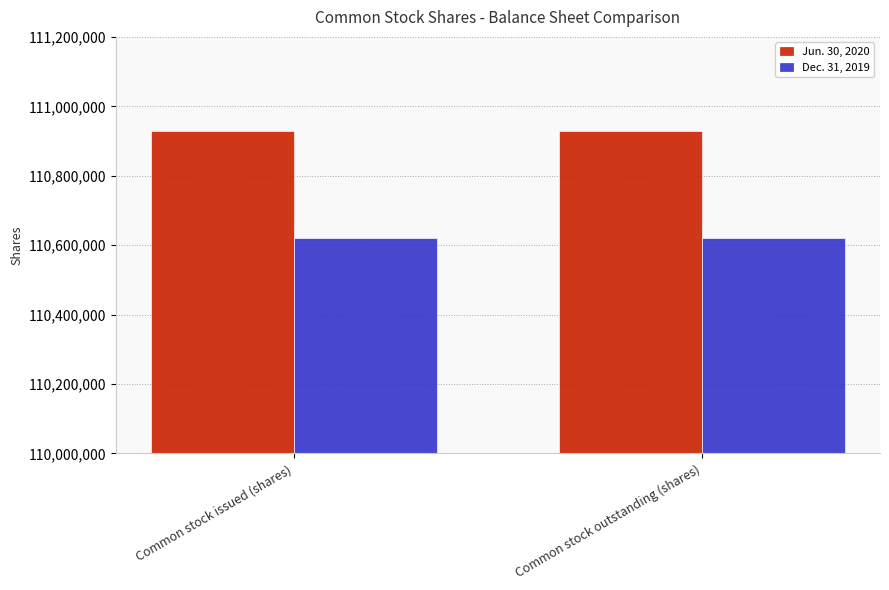

What is the spread (max minus min) of values at Common stock issued (shares)?

309679